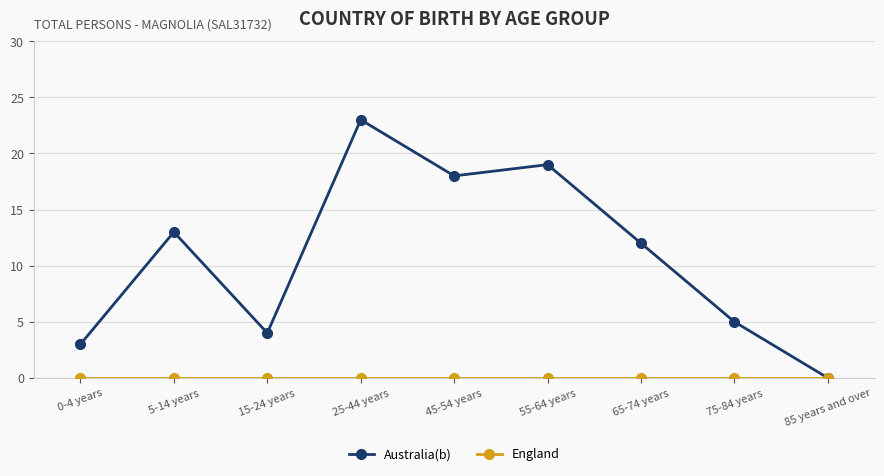

How many values in Australia(b) are above zero?

8